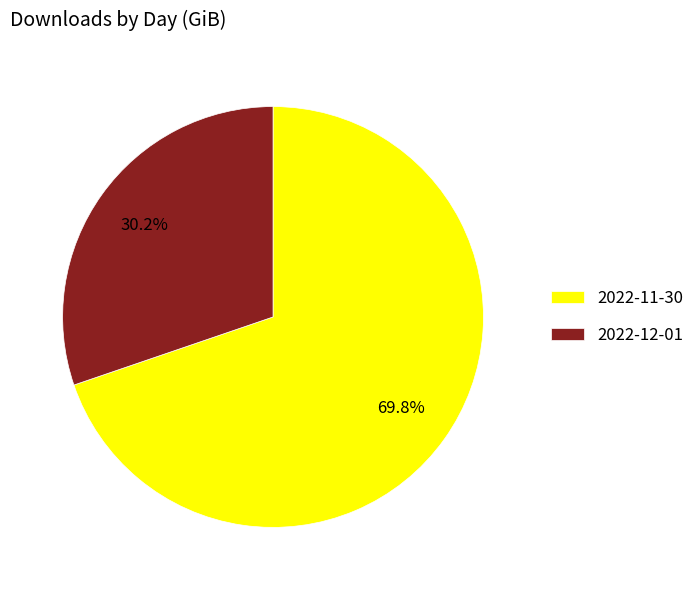

Approximately how many times larger is the value at 2022-11-30 compared to 2022-12-01?

2.3